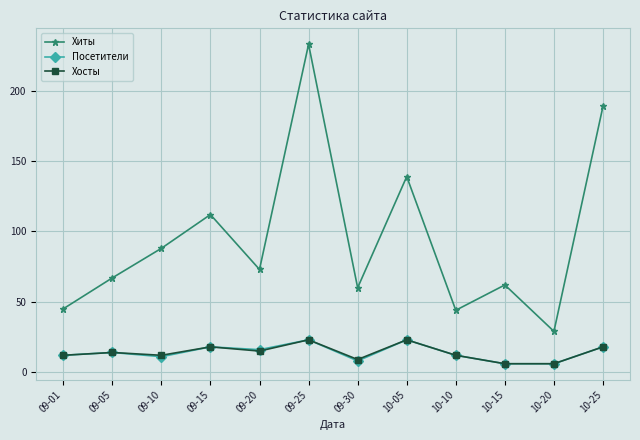

Which series has the largest total across all categories?

Хиты